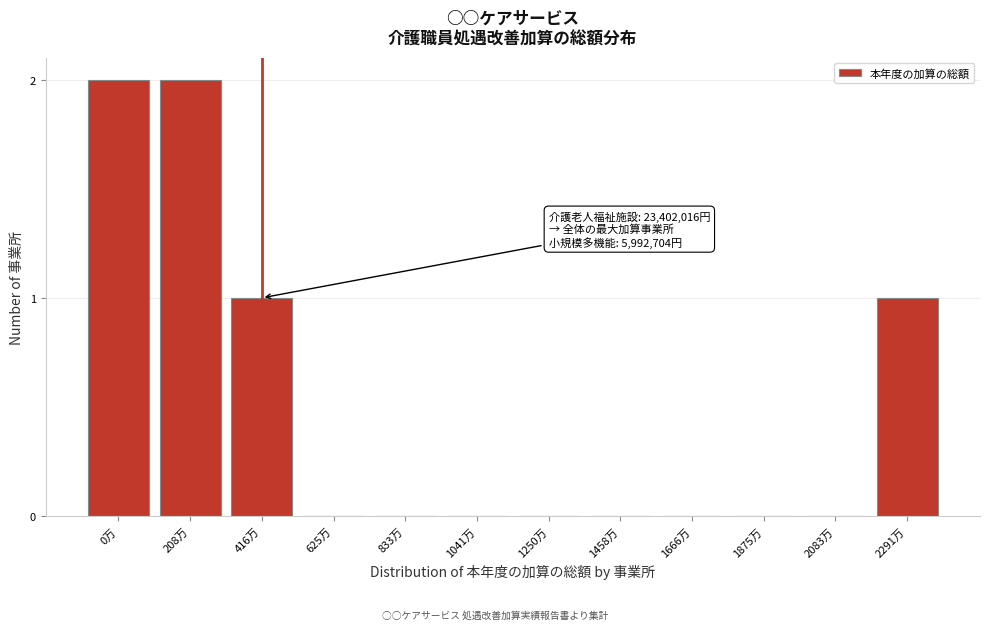

Reading left to right, what are all the values shown in this chart?

0万=2	208万=2	416万=1	625万=0	833万=0	1041万=0	1250万=0	1458万=0	1666万=0	1875万=0	2083万=0	2291万=1